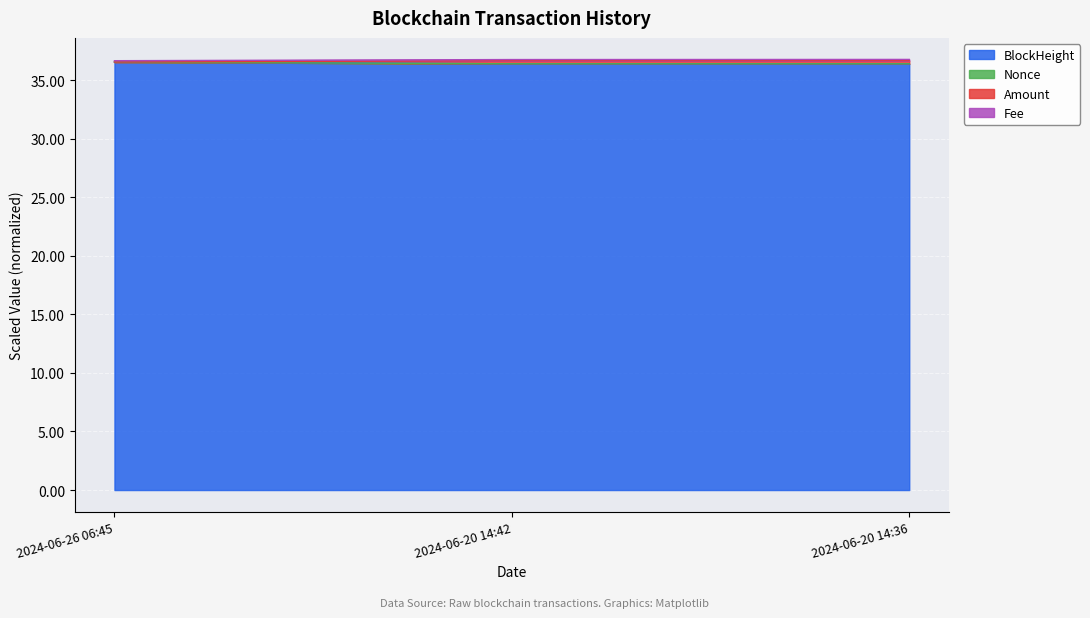

What is the label of the 1st point from the left?

2024-06-26 06:45